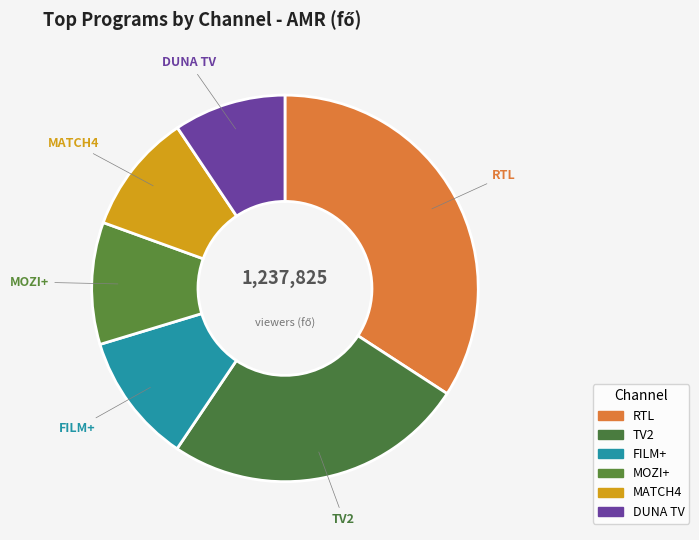

Approximately how many times larger is the value at DUNA TV compared to MATCH4?

0.9